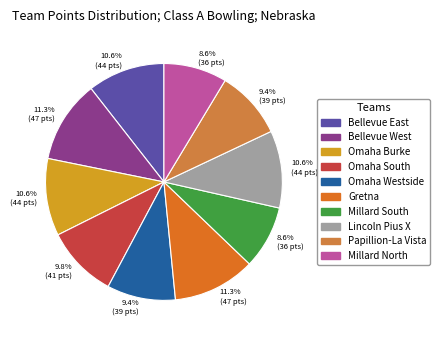

How many slices are in this pie chart?

10